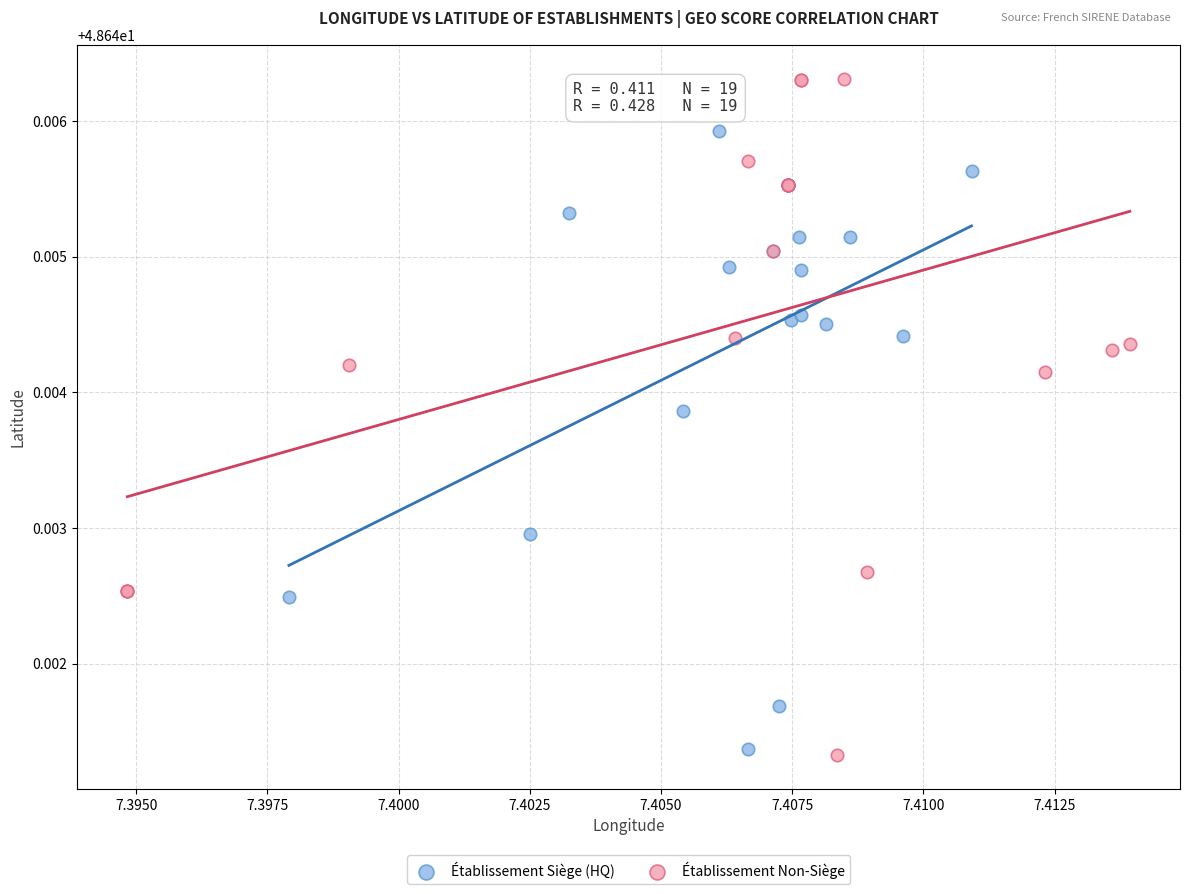

Which series contains the highest Y value?

Établissement Non-Siège